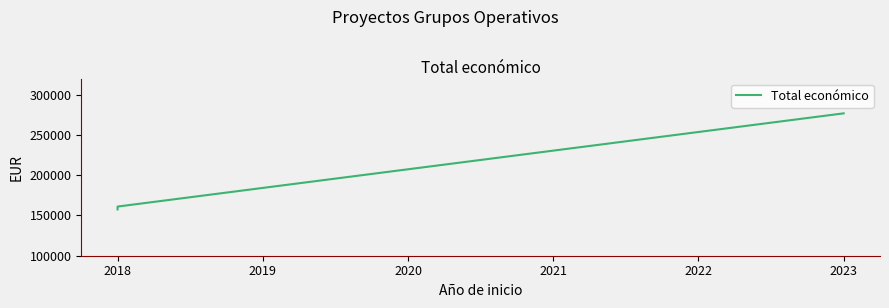

What is the smallest value displayed?

157500